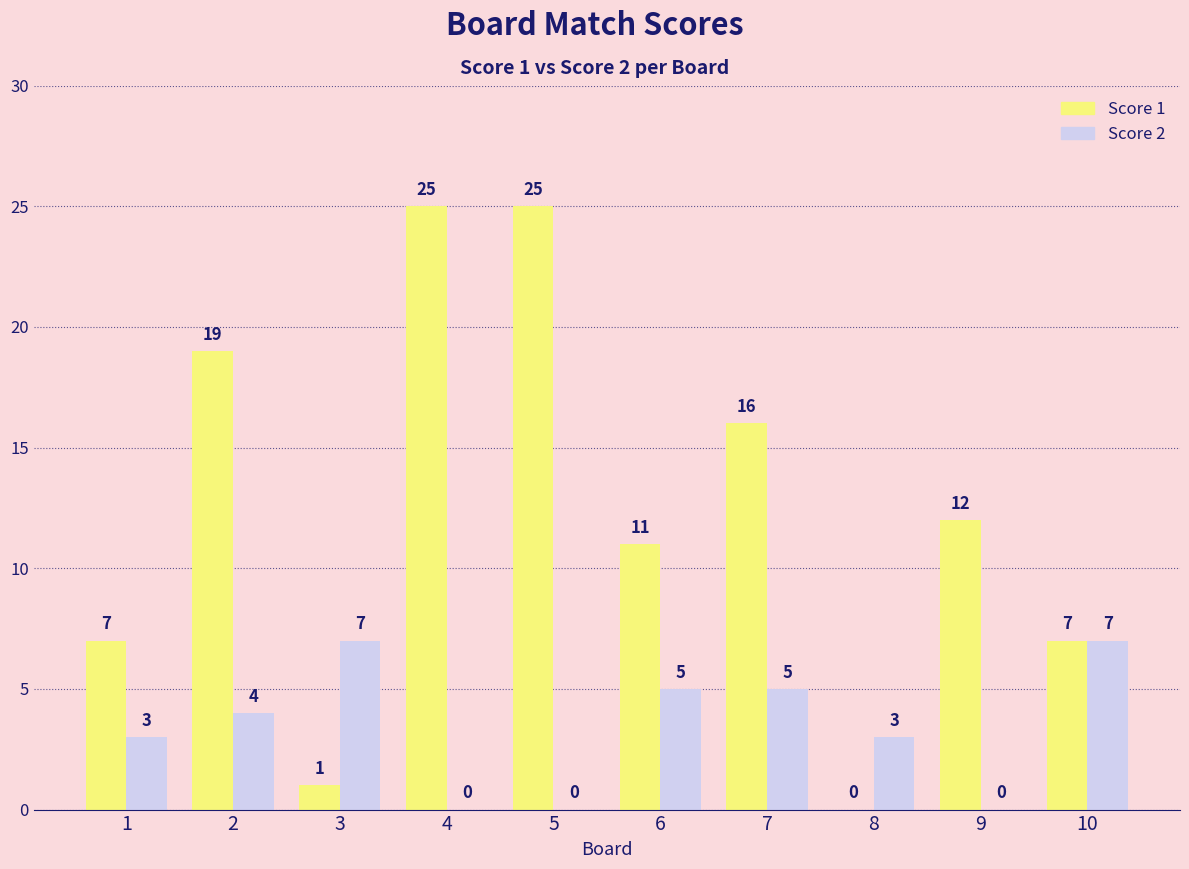

True or false: Score 1 has a value of 12 at 9.

True